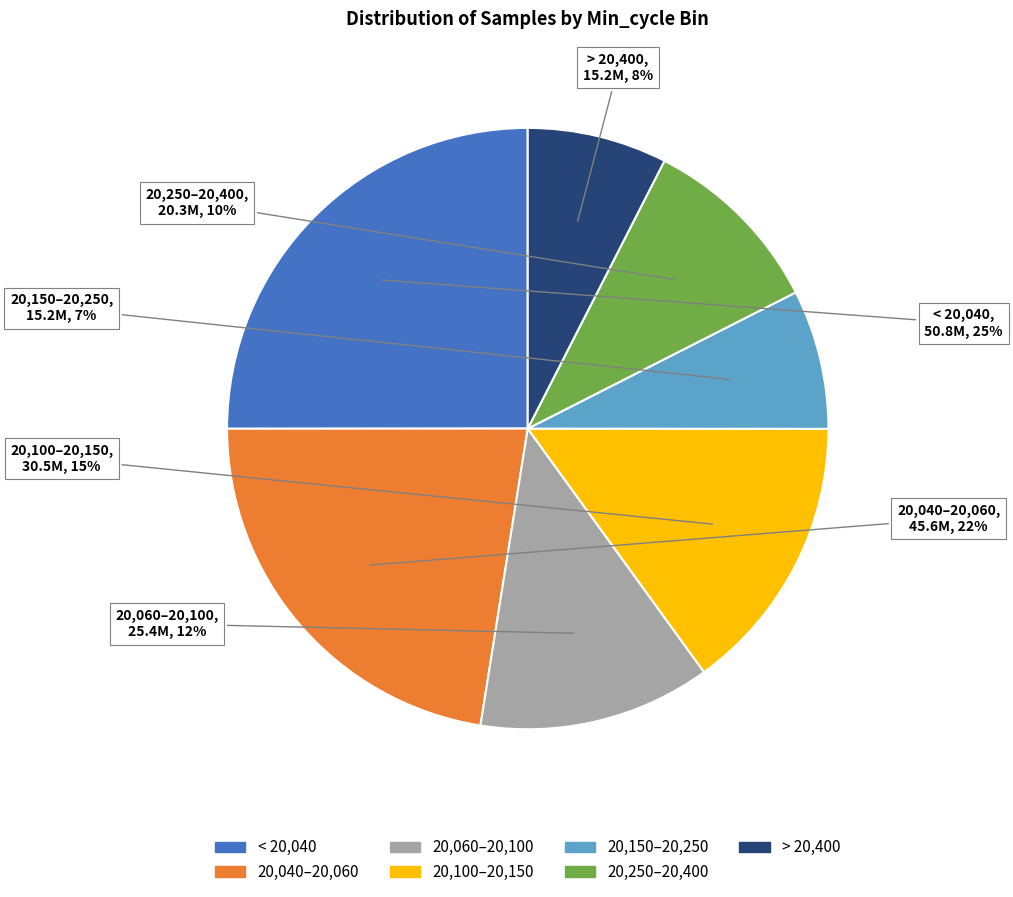

Is there a majority slice in this chart?

No